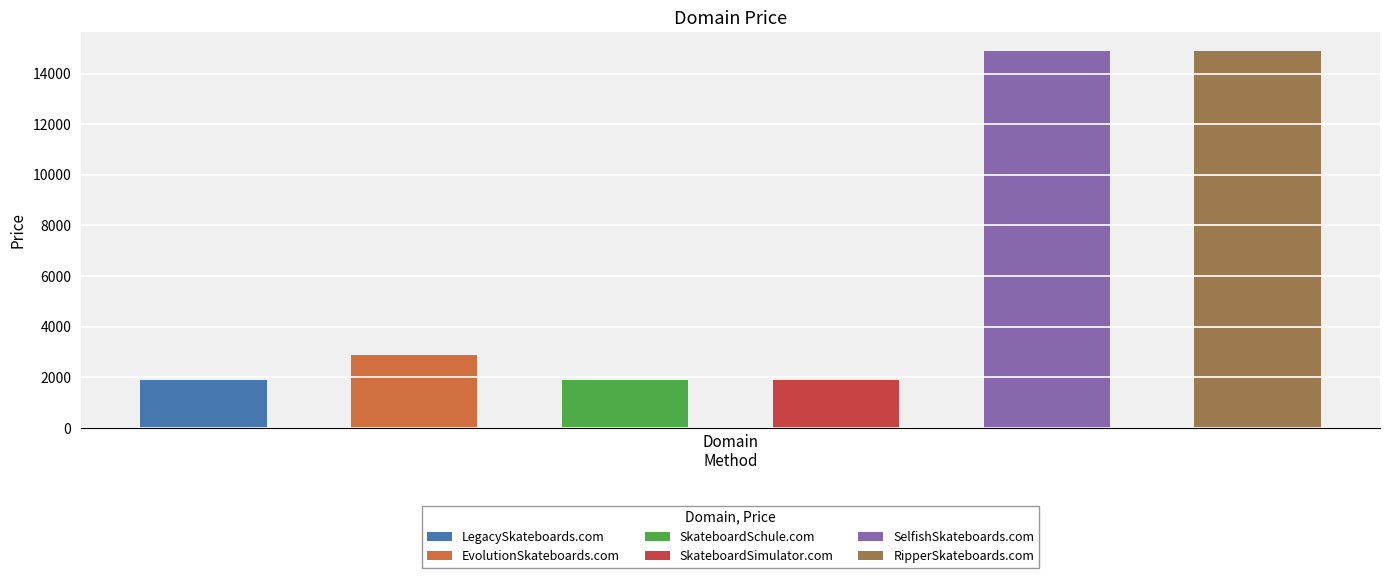

What is the difference between the values at SelfishSkateboards.com and SkateboardSchule.com?

13000